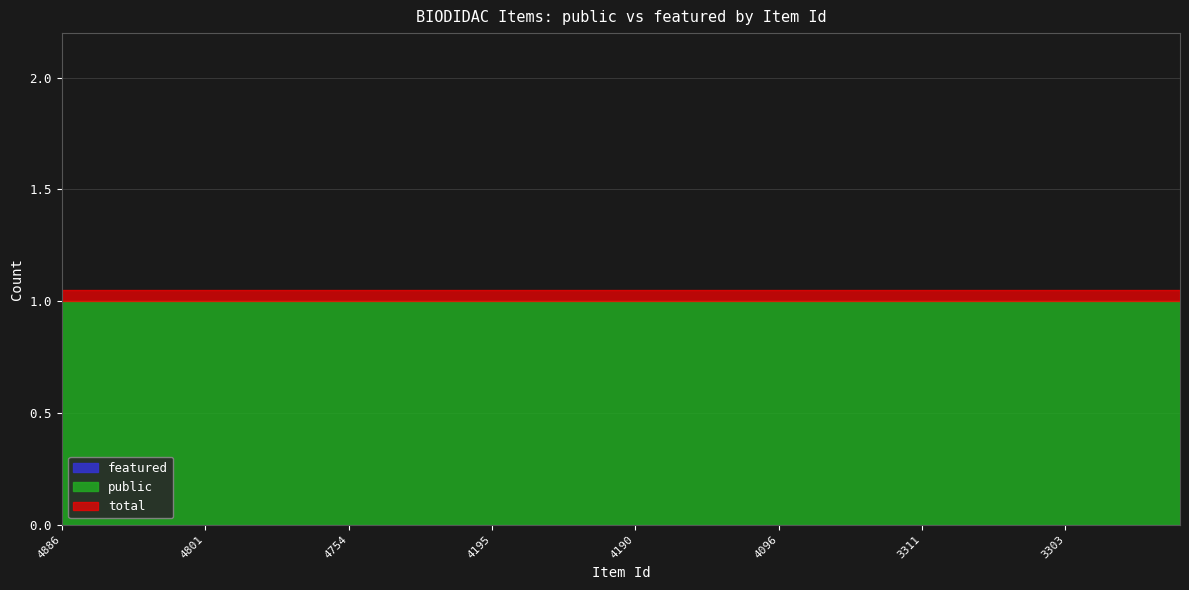

Which label corresponds to the smallest value in the chart?

4886